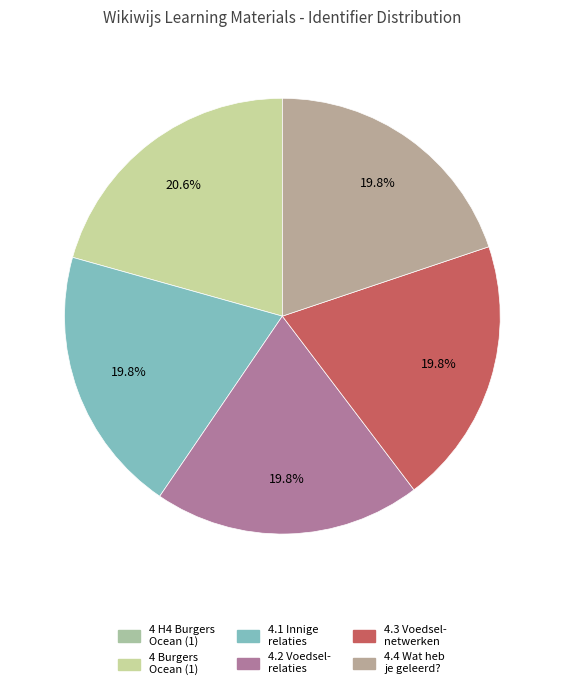

Which category has the smallest portion of the pie?

4 H4 Burgers Ocean (1): Relaties